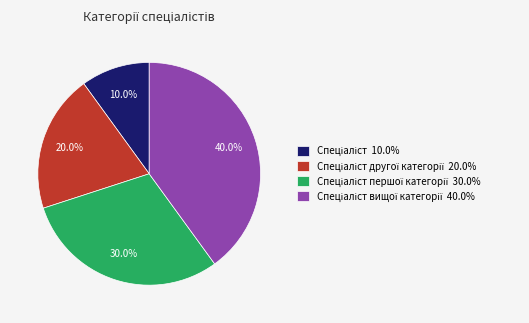

To the nearest percent, what is the difference between the largest and smallest slice percentages?

30%